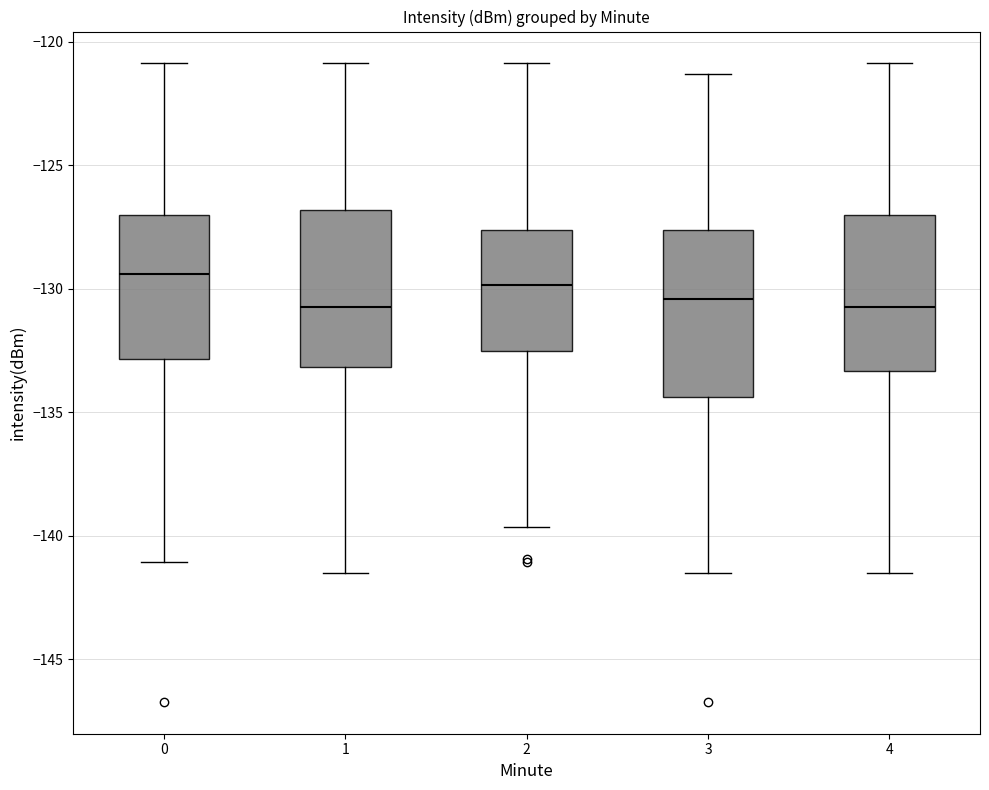

Where is the upper edge of the box at x = 2 on the y-axis? The values are not printed on the chart, so give them approximately, as read against the axis.

-127.5